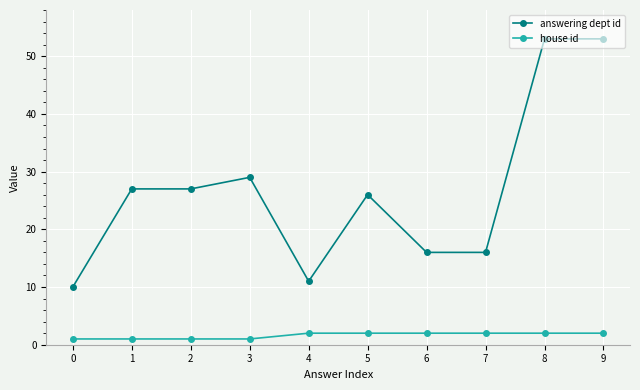

How many lines are shown in the chart?

2